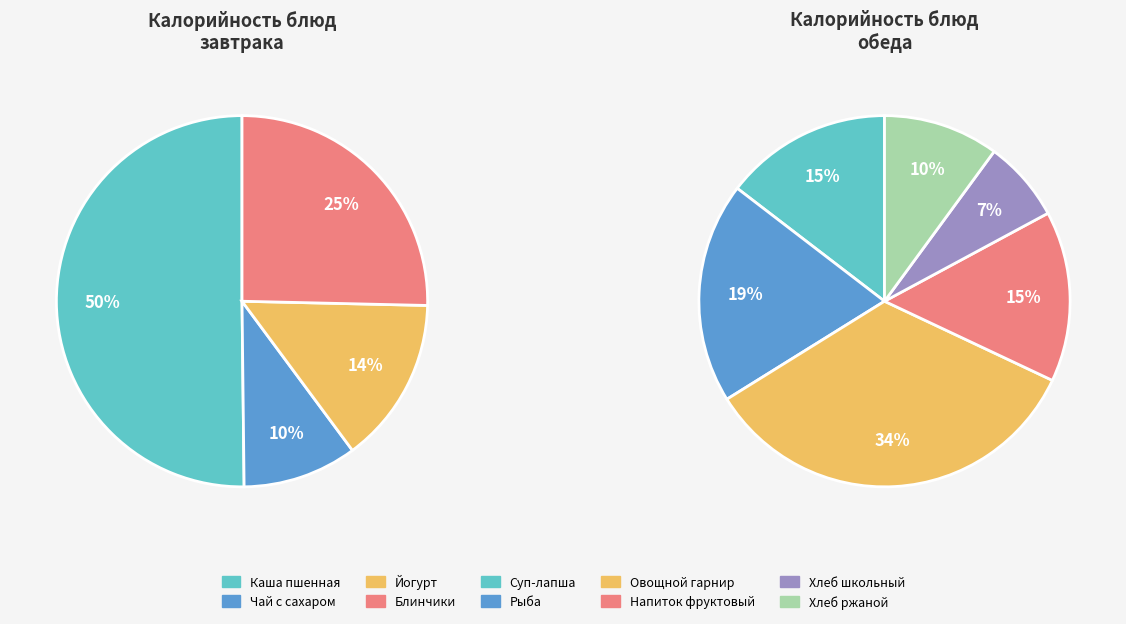

How many segments does this pie chart have?

10